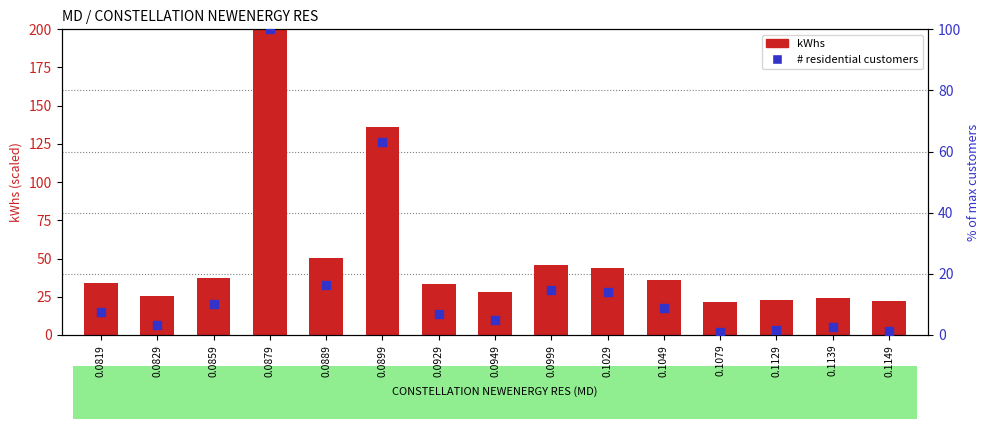

Which series reaches the maximum Y coordinate?

kWhs (scaled)